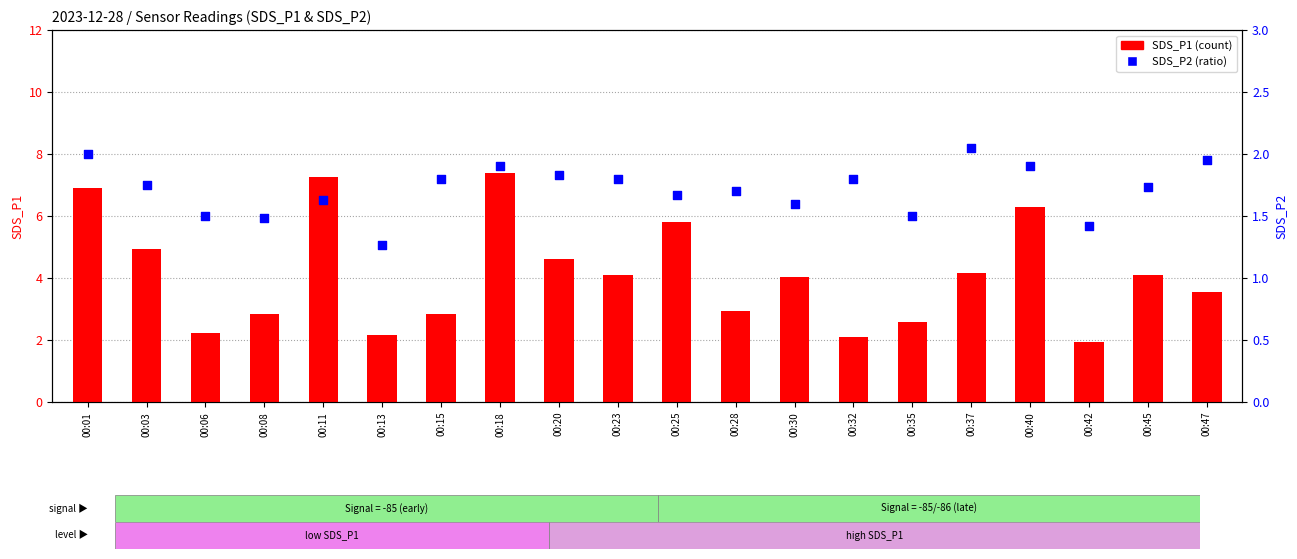

Which series has the largest total across all categories?

SDS_P1